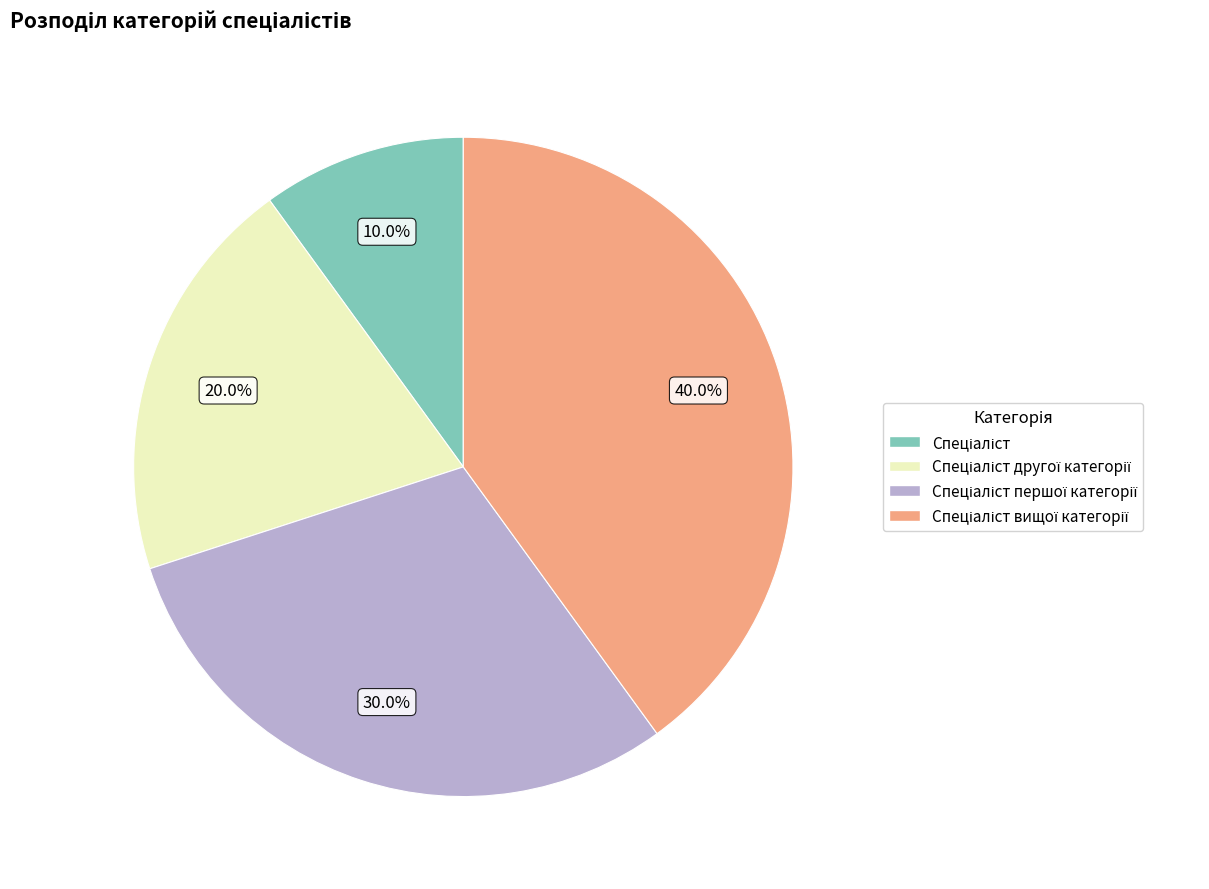

Is there any slice that represents more than half of the pie?

No